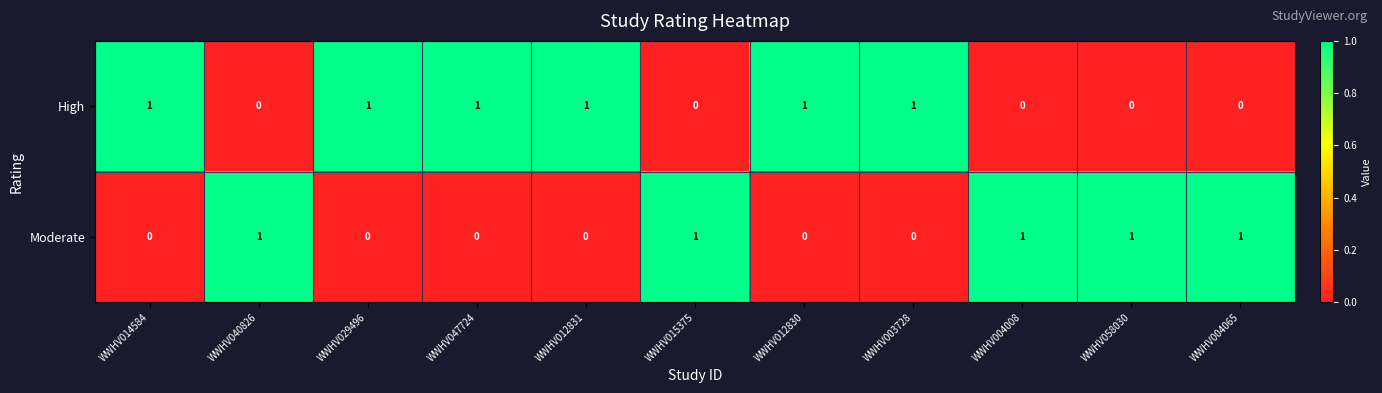

Rank the series at WWHV004065 from highest to lowest value.

Moderate, High